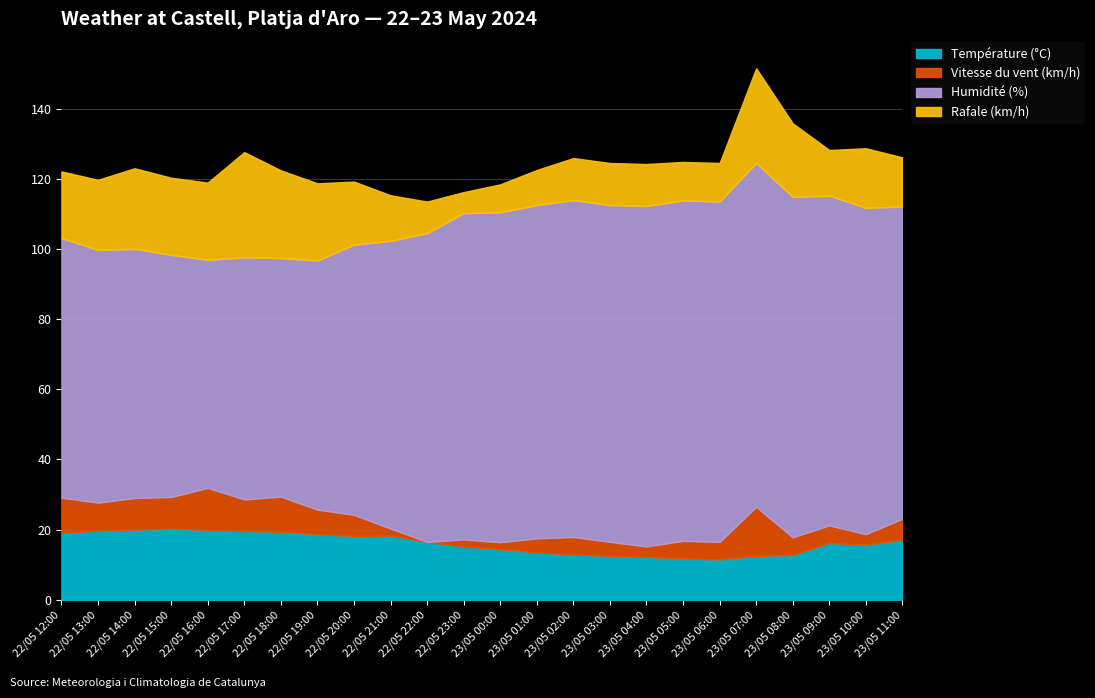

What is the highest value of the Vitesse du vent (km/h) series?

14.0